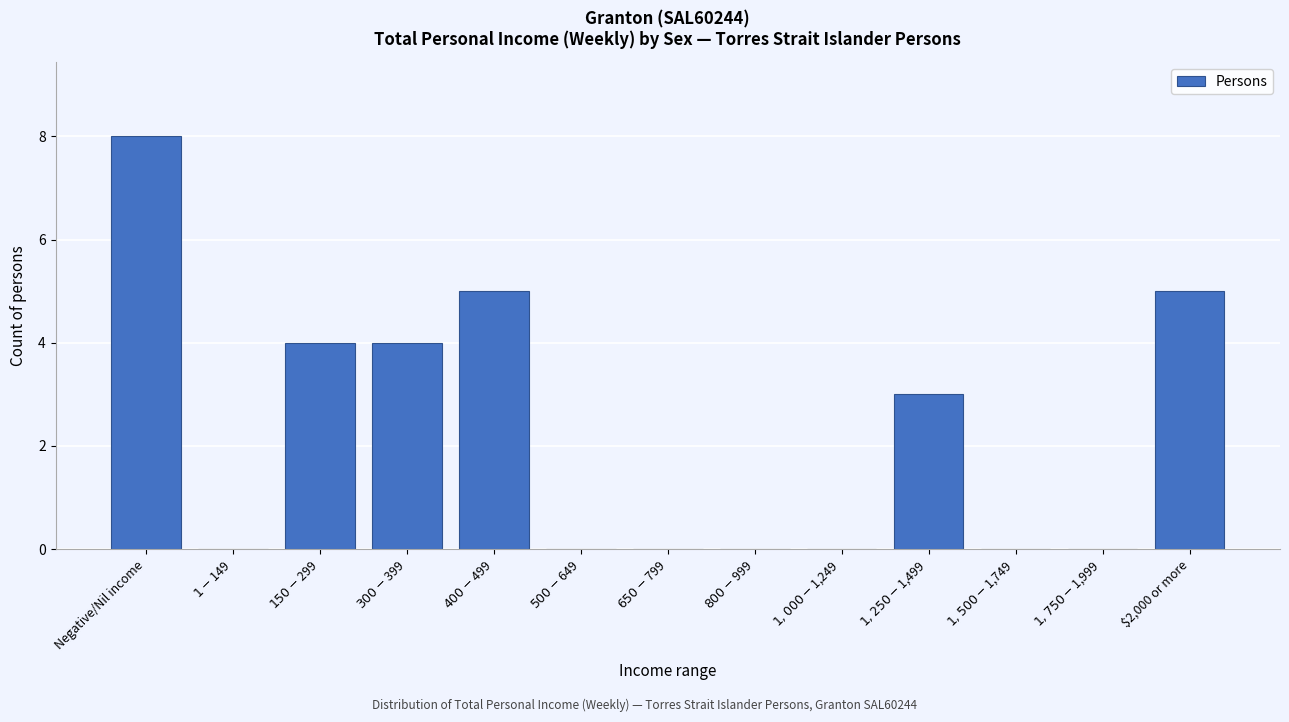

Which label corresponds to the largest value in the chart?

Negative/Nil income